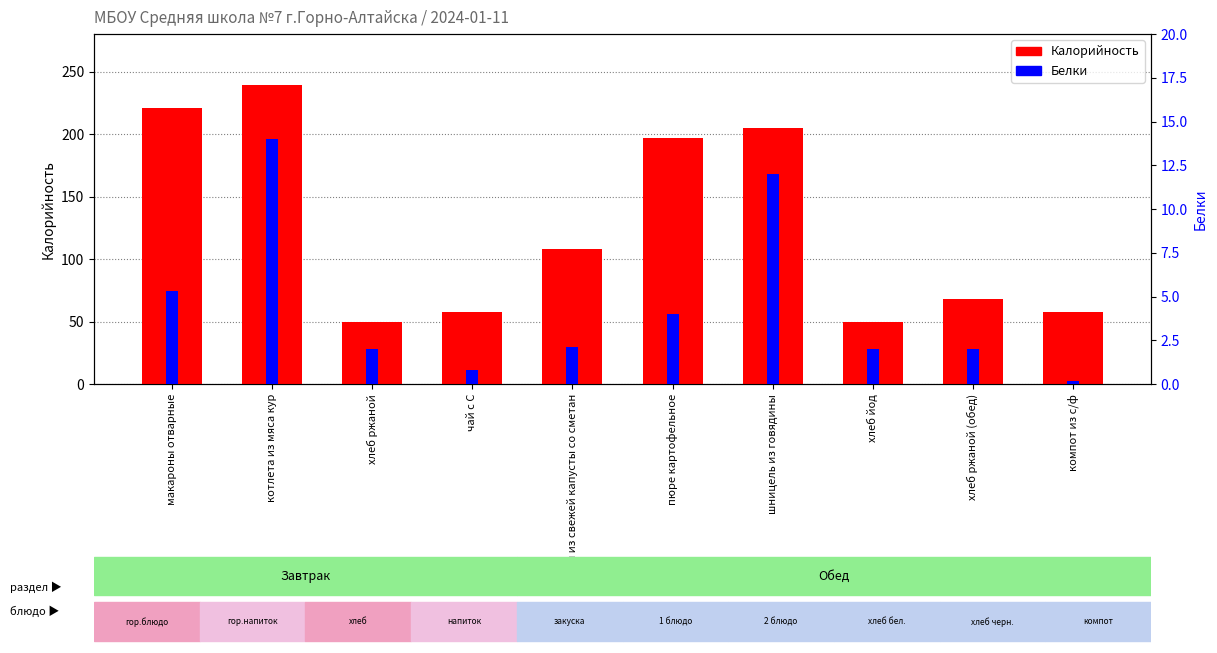

Rank the series by their maximum value, from lowest to highest.

Белки, Калорийность